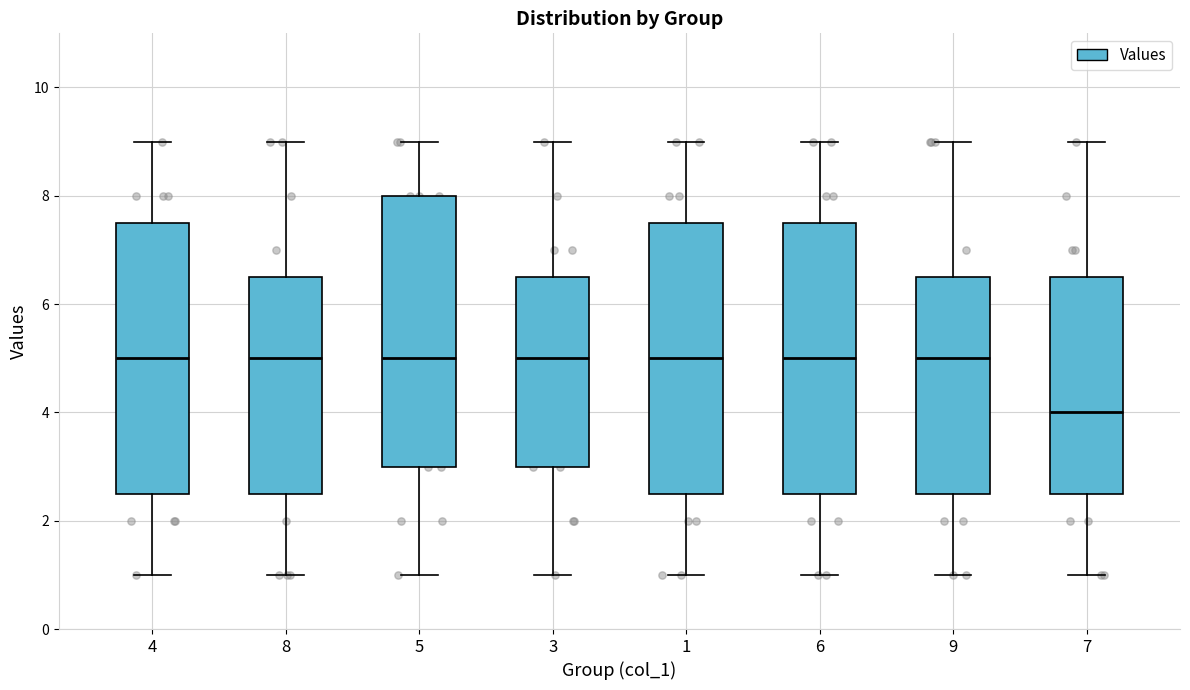

Reading left to right, read every box against the y-axis: the position of its median line, the range the box covers, and the ends of its whiskers. The values are not printed on the chart, so give them approximately, as read against the axis.

4: median 5.0, box 2.6 to 7.6, whiskers 1.0 to 9.0
8: median 5.0, box 2.6 to 6.6, whiskers 1.0 to 9.0
5: median 5.0, box 3.0 to 8.0, whiskers 1.0 to 9.0
3: median 5.0, box 3.0 to 6.6, whiskers 1.0 to 9.0
1: median 5.0, box 2.6 to 7.6, whiskers 1.0 to 9.0
6: median 5.0, box 2.6 to 7.6, whiskers 1.0 to 9.0
9: median 5.0, box 2.6 to 6.6, whiskers 1.0 to 9.0
7: median 4.0, box 2.6 to 6.6, whiskers 1.0 to 9.0